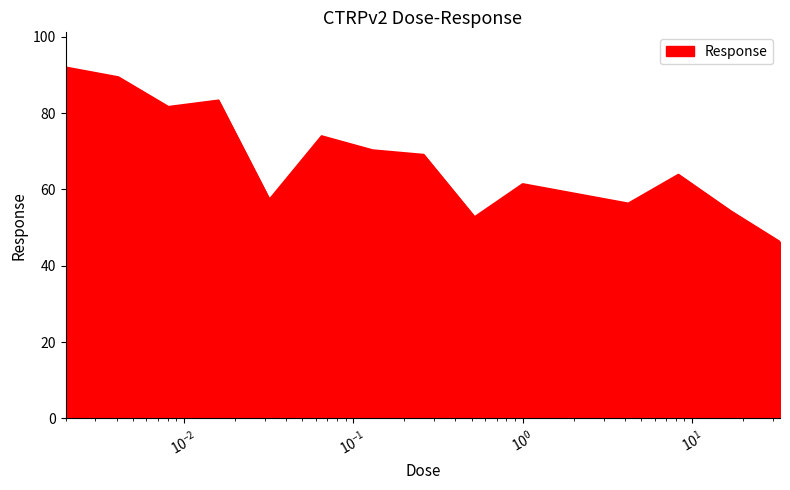

What is the minimum value shown in the chart?

46.2